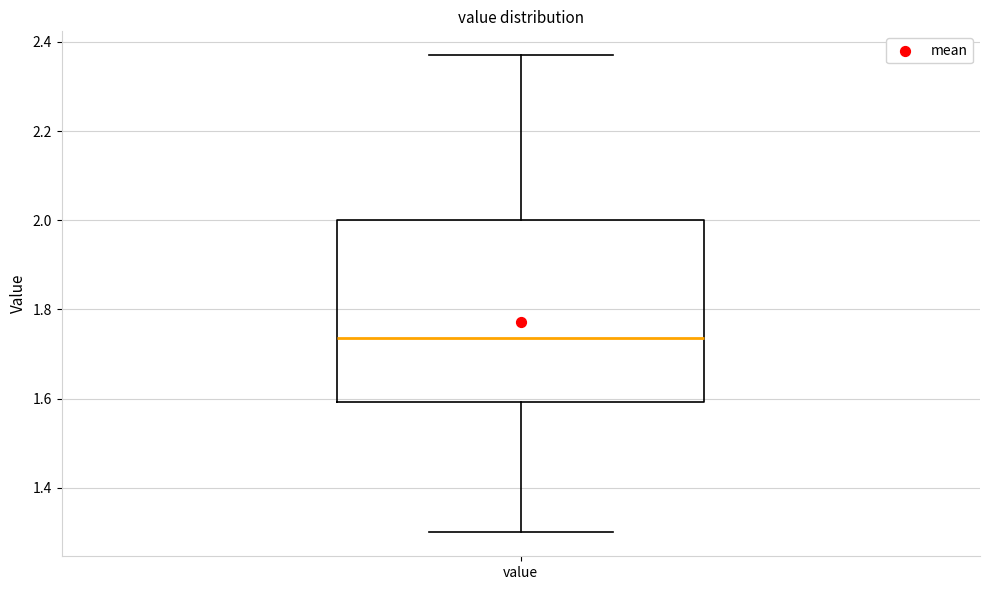

Where does the median line of the box for value sit on the y-axis? The values are not printed on the chart, so give them approximately, as read against the axis.

1.74